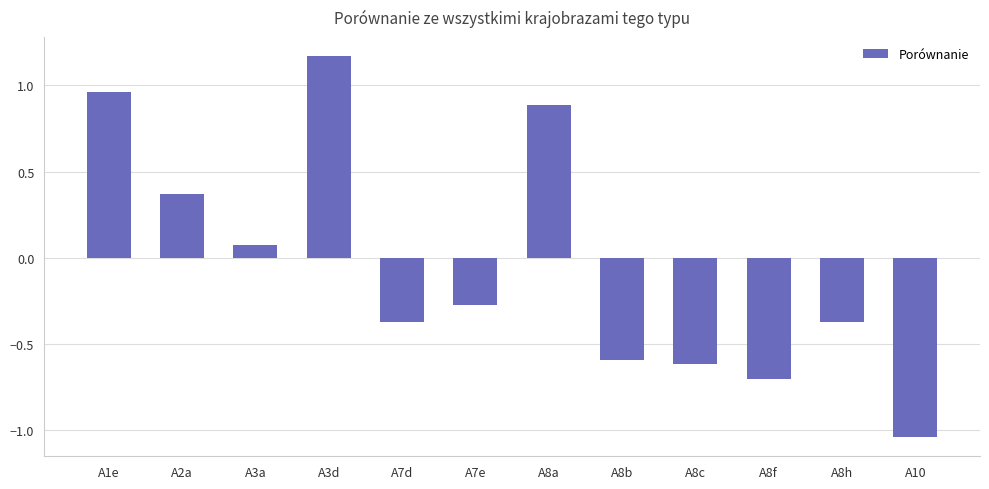

Which has a higher value, A8h or A3a?

A3a